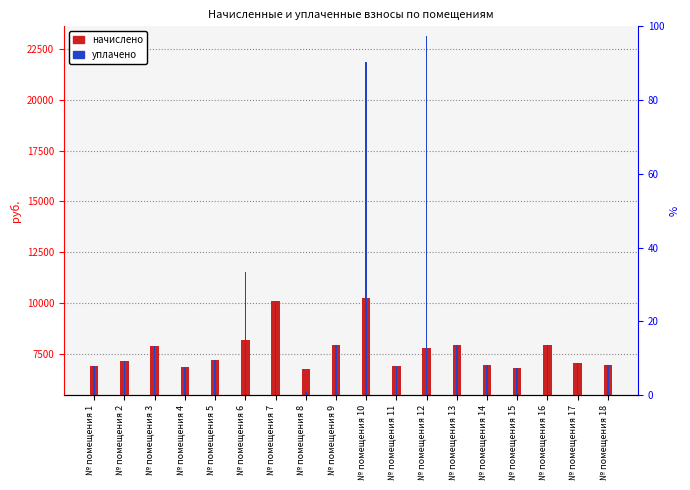

What is the value of the начислено bar at the 13th from the left?

7915.6